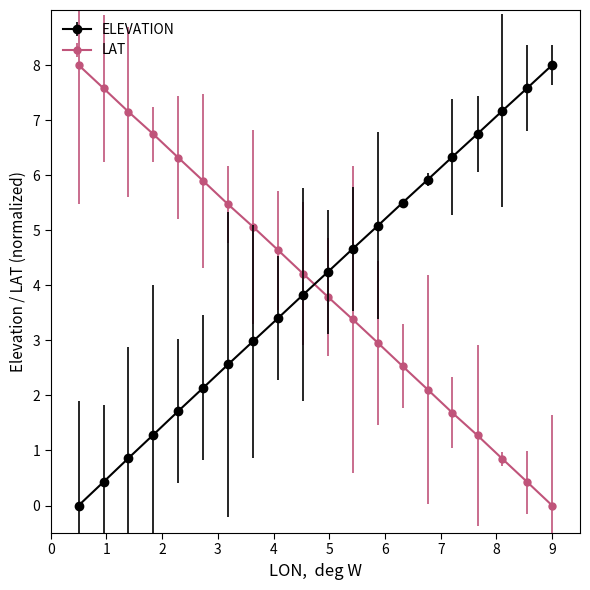

What is the sum of all LAT values?

80.0